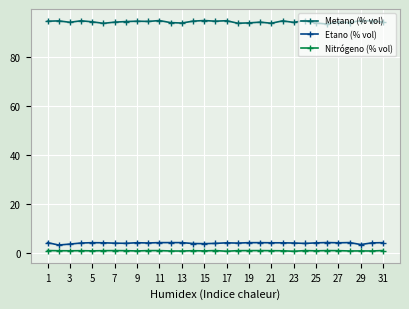

Which series has the largest total across all categories?

Metano (% vol)